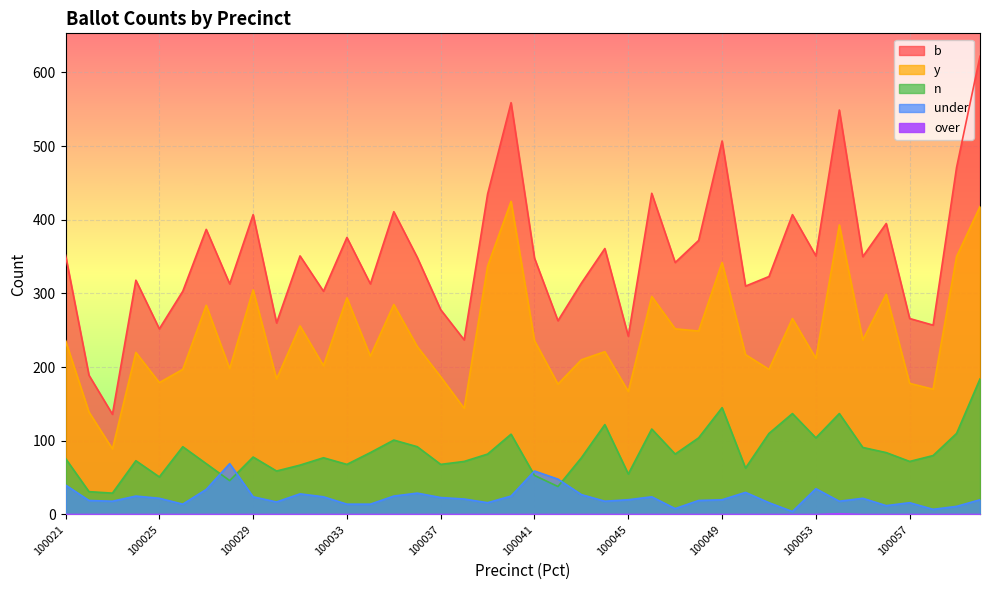

What is the value of the under point at the 3rd from the left?

18